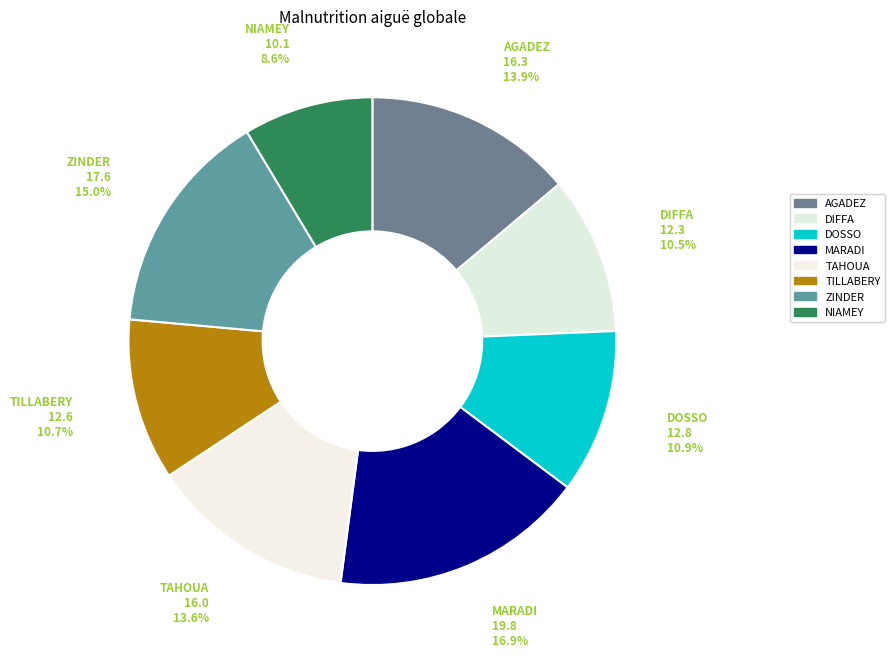

How many slices are in this pie chart?

8